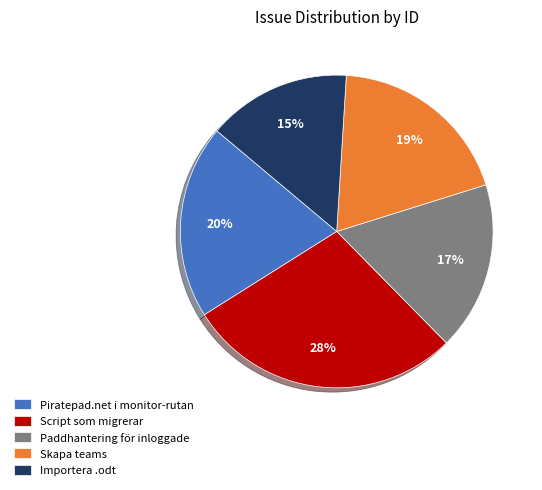

What is the ratio of the value at Importera .odt to the value at Skapa teams?

0.8